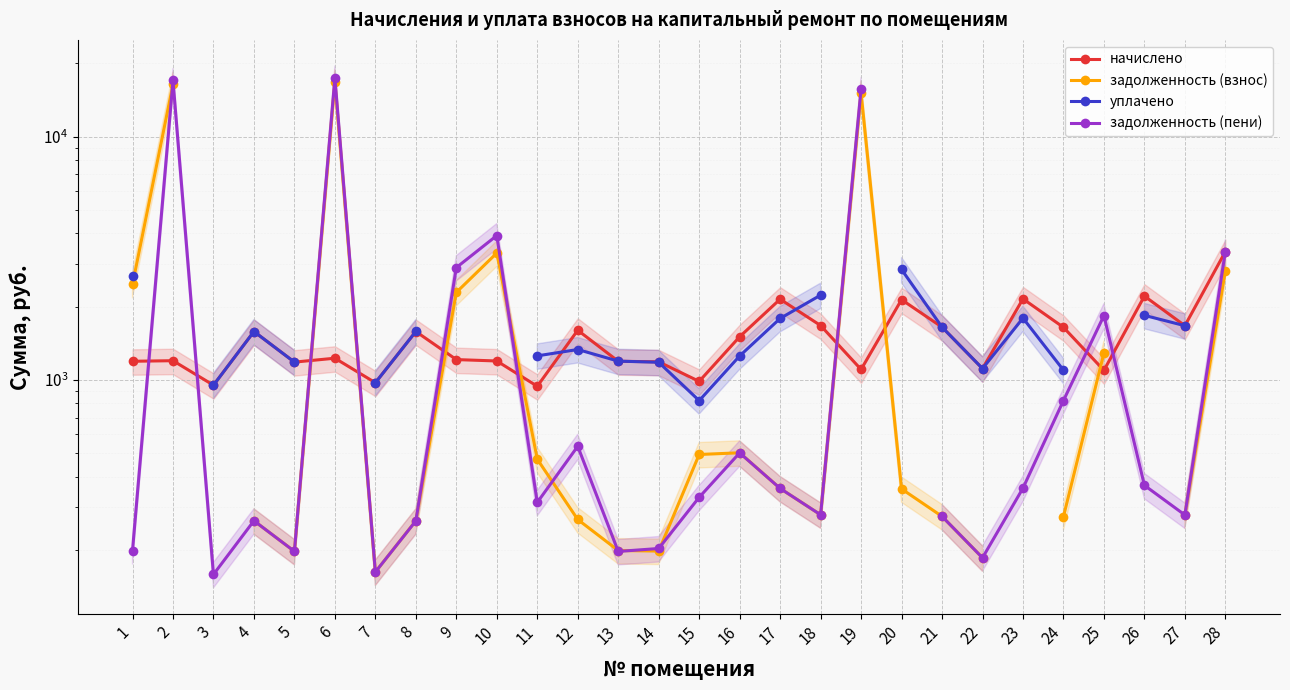

At which label does задолженность (пени) first exceed 357?

2